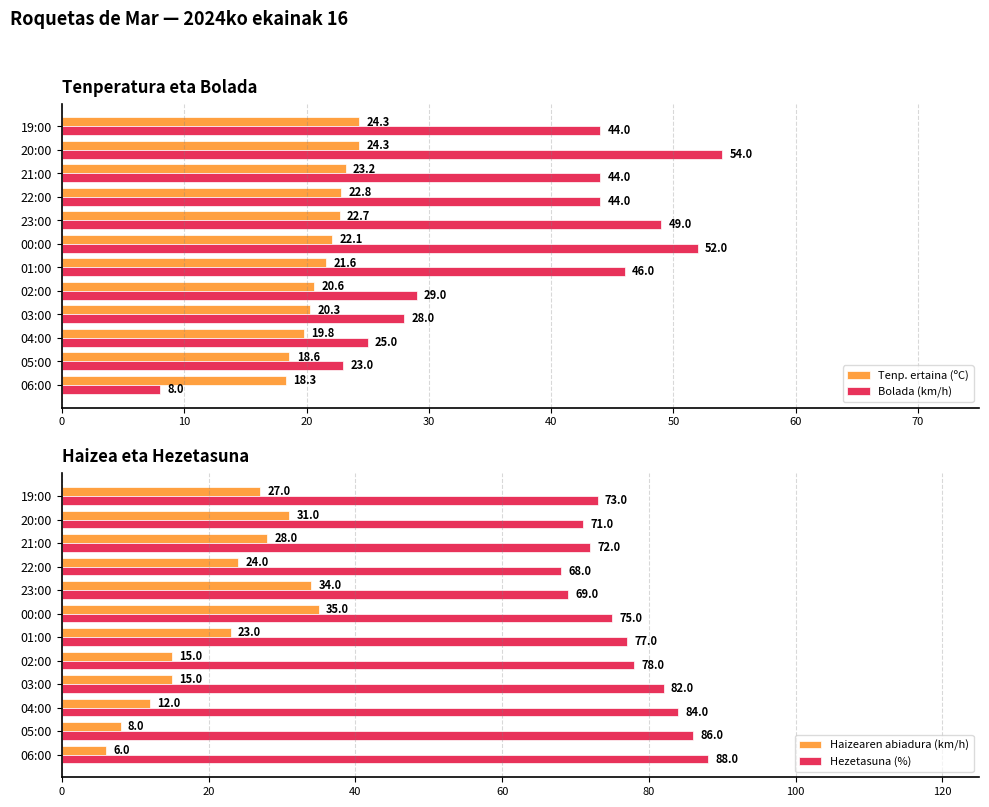

The value of Tenp. ertaina (ºC) at 21:00 is 14.5. True or false?

False